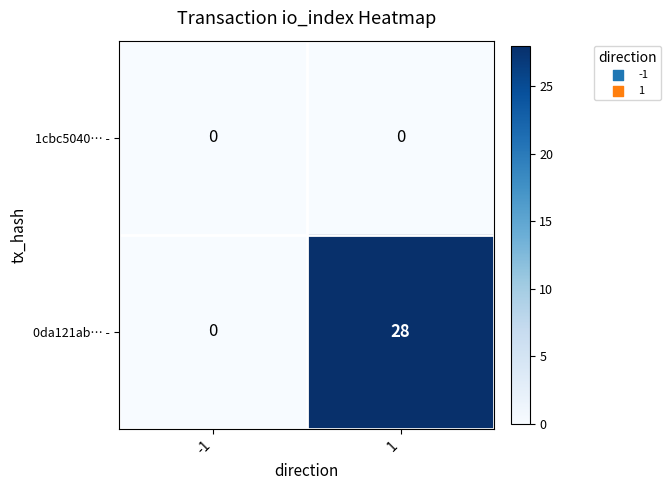

Reading left to right, list all the values displayed in this chart.

1cbc5040… -: 0	0
0da121ab… -: 0	28